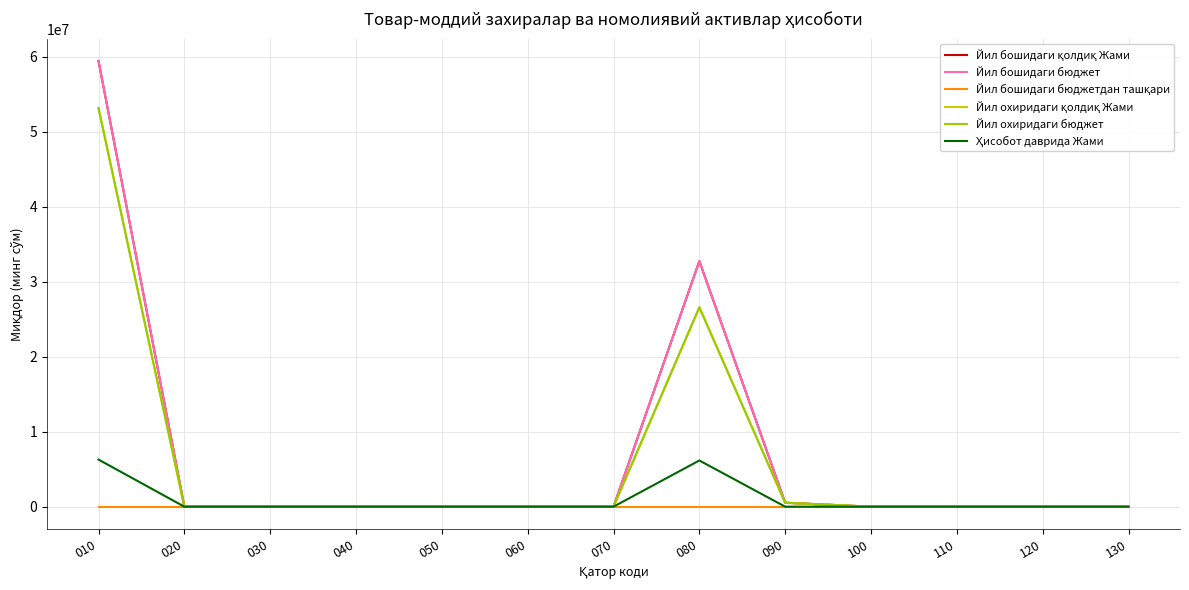

What is the average value of the Ҳисобот даврида Жами series?

957308